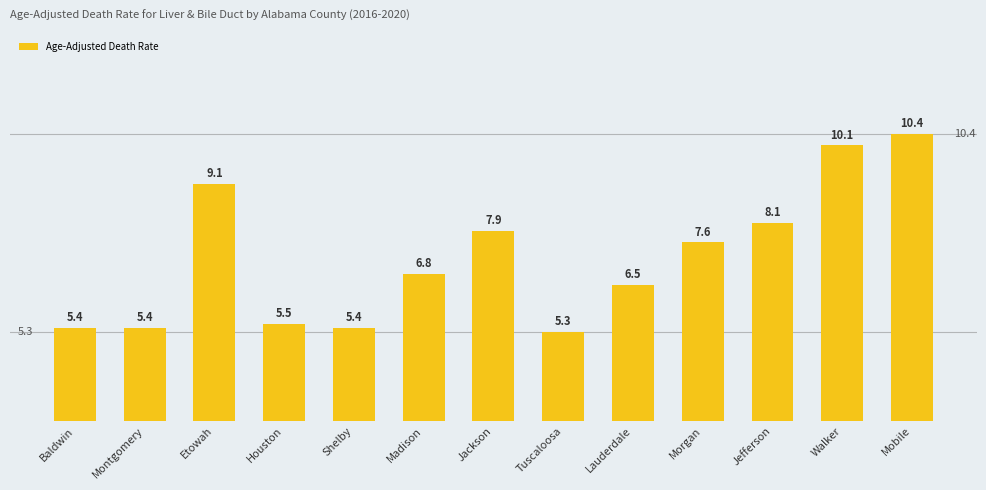

Approximately how many times larger is the value at Morgan compared to Lauderdale?

1.2